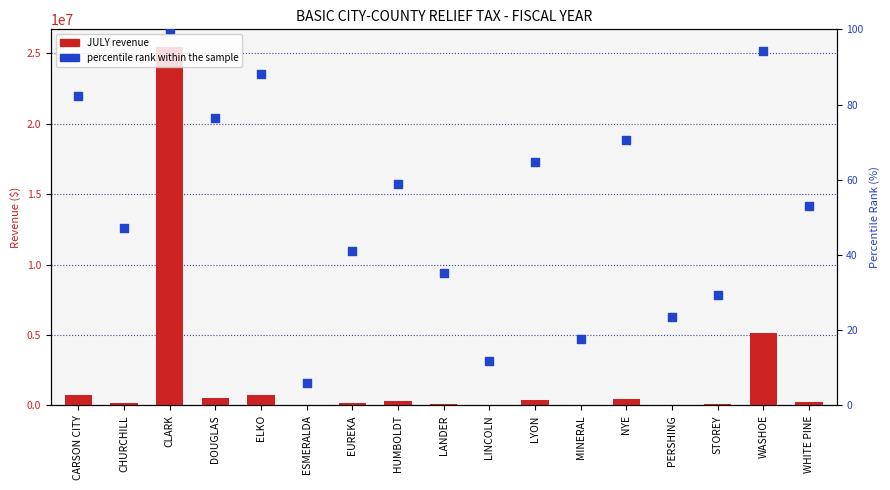

Which series has the largest total across all categories?

JULY revenue